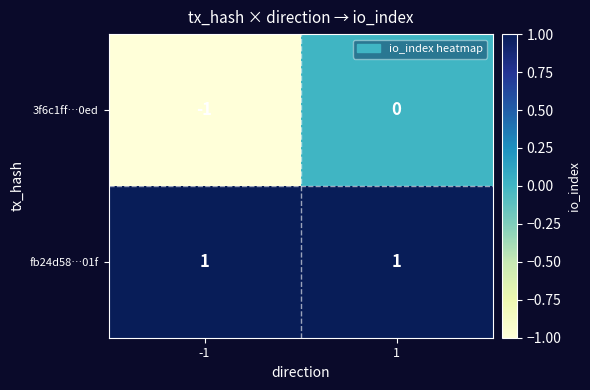

Count the number of categories in the chart.

2